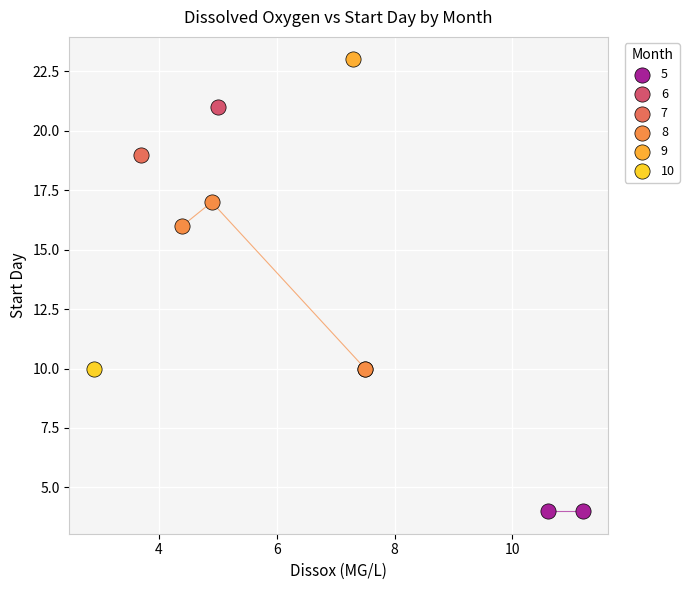

What are all the series names shown in the legend?

5, 6, 7, 8, 9, 10